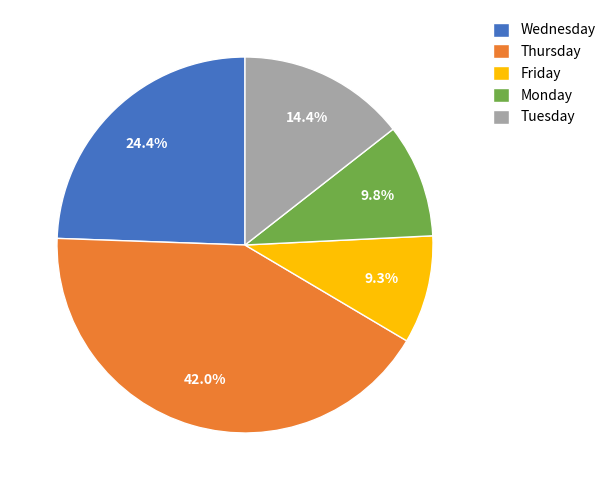

To the nearest percent, what is the difference between the largest and smallest slice percentages?

33%